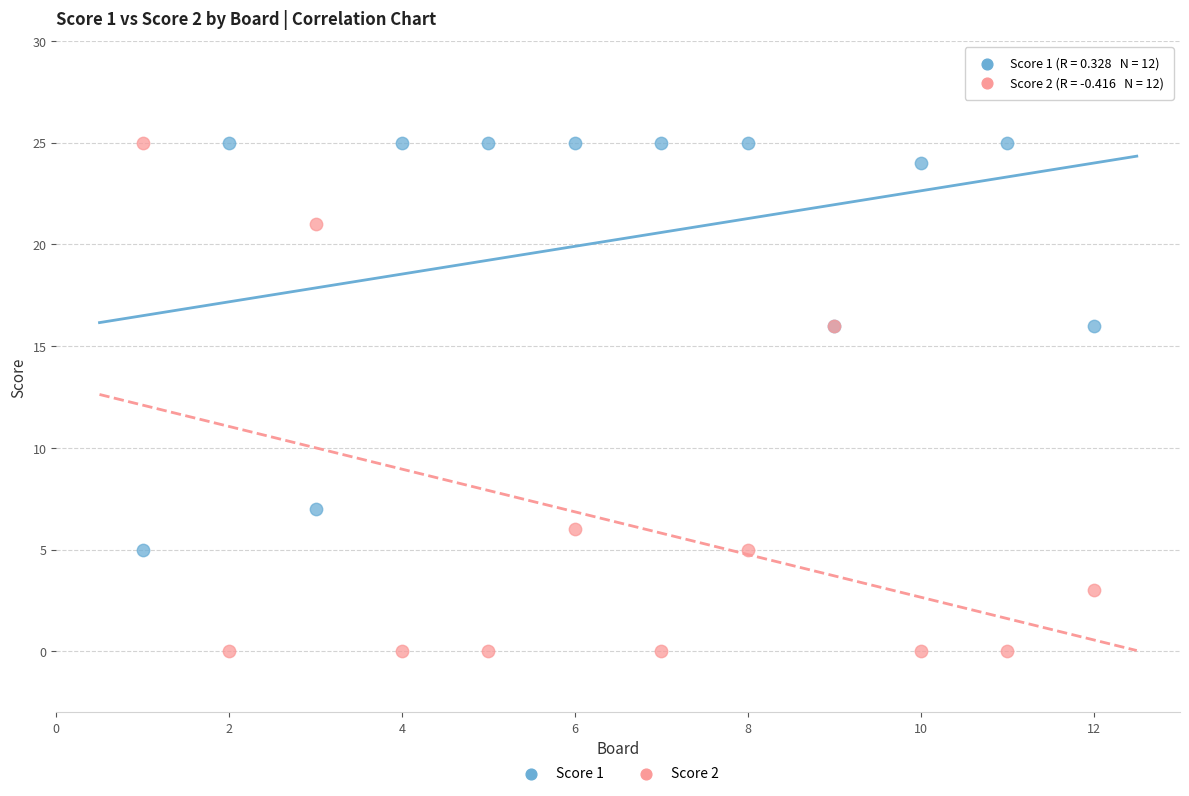

What is the X range (max minus min) for the scatter plot?

11